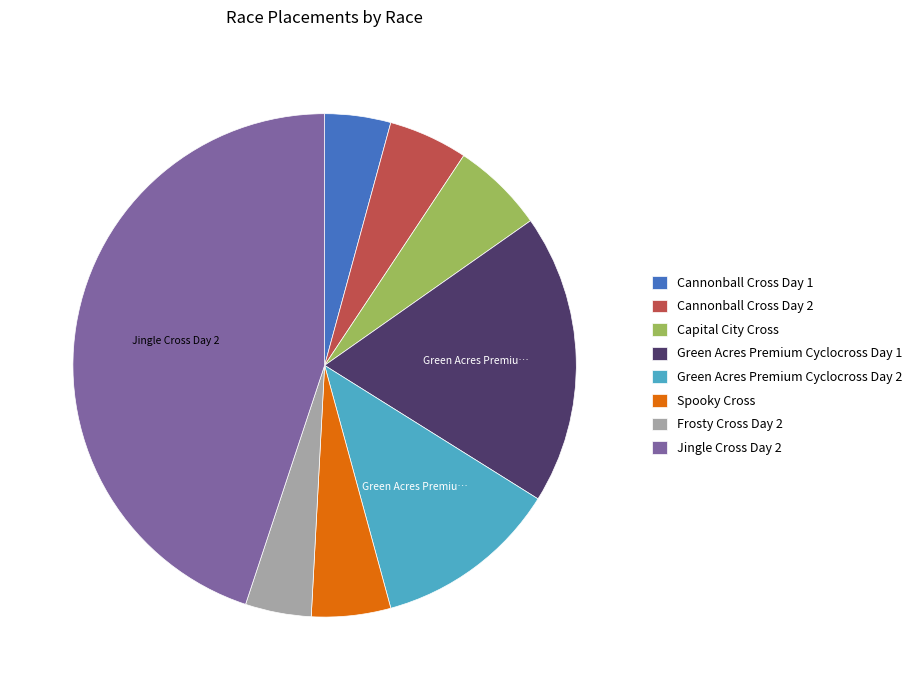

How many slices are in this pie chart?

8